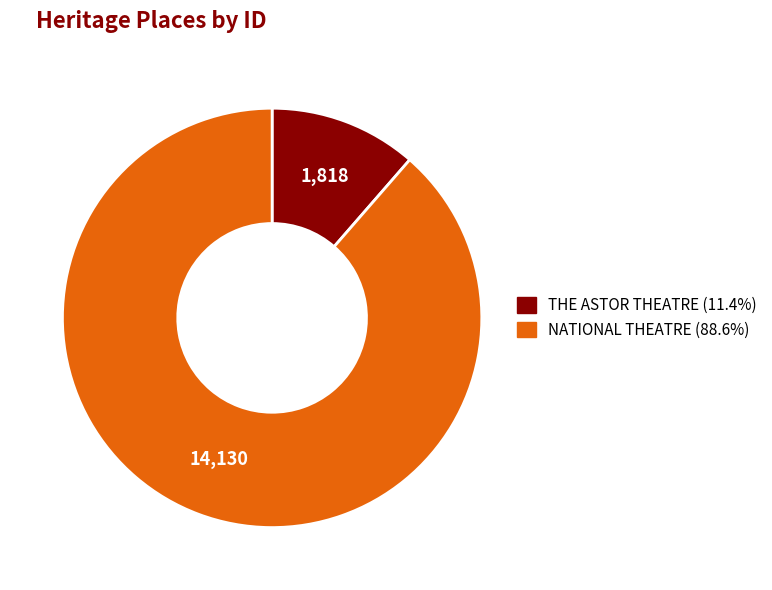

Count the number of slices in the pie.

2